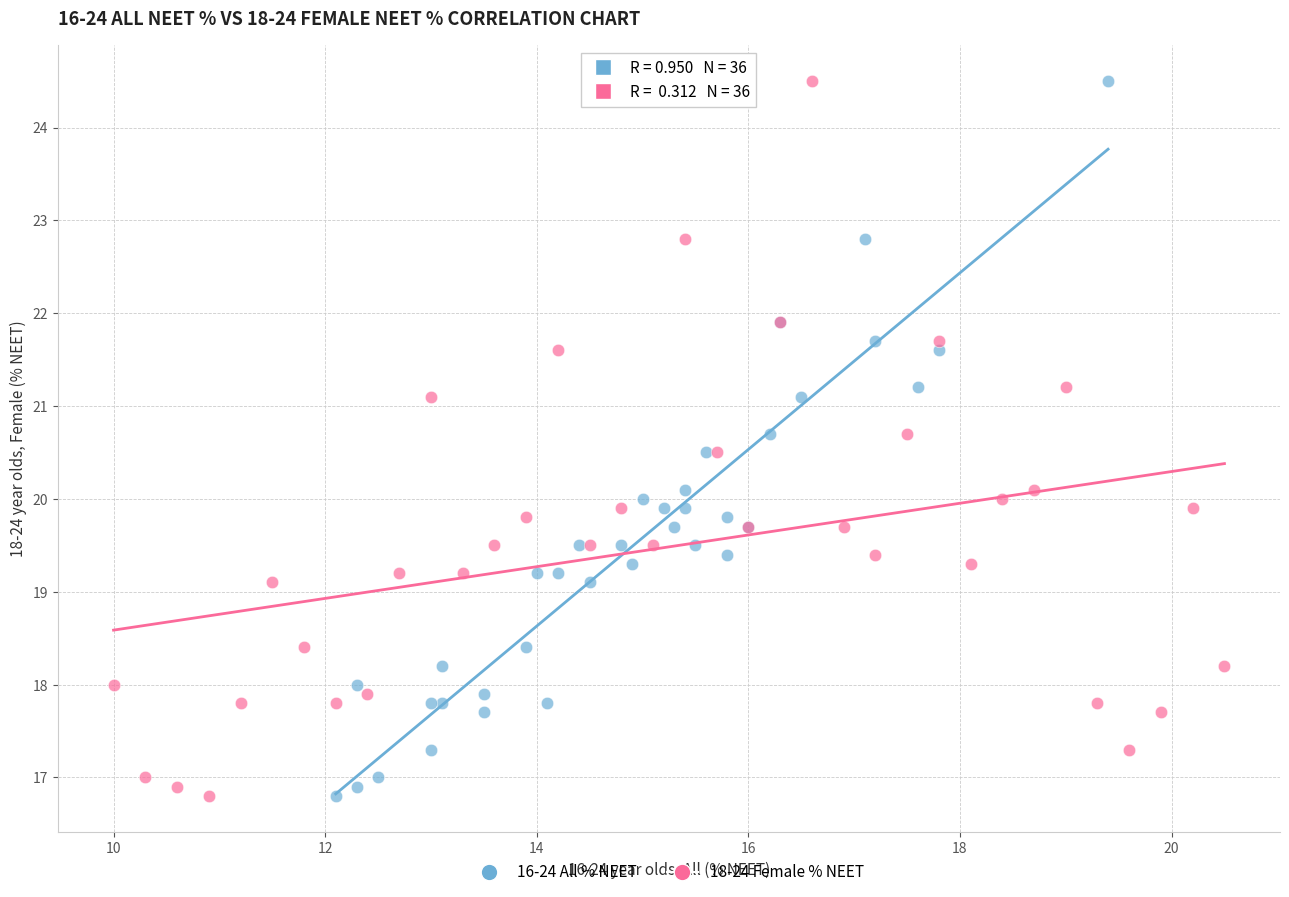

What are all the series names shown in the legend?

16-24 All % NEET, 18-24 Female % NEET